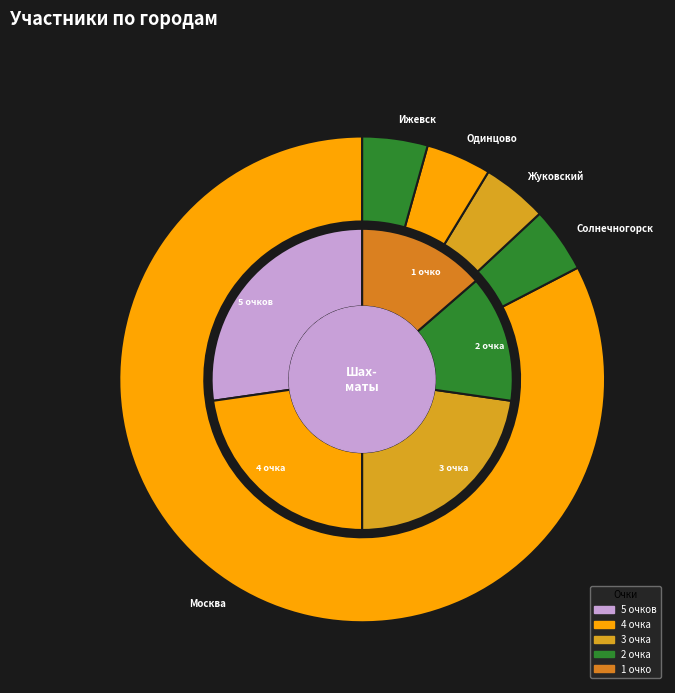

What is the total percentage of Москва and Одинцово?

82.6%